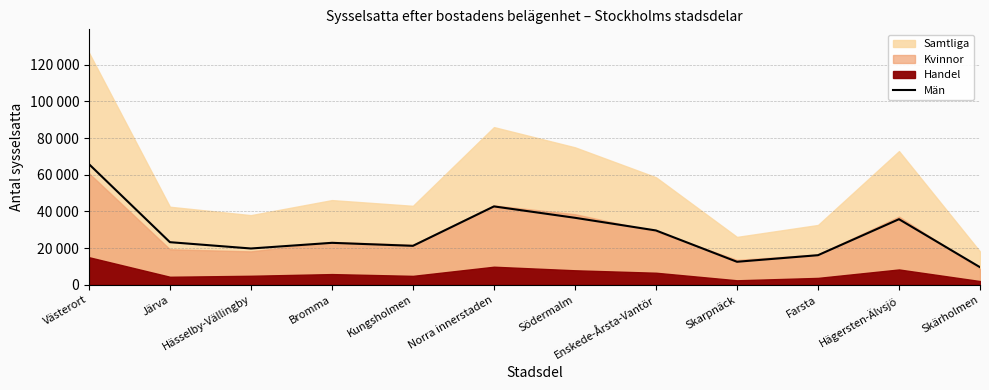

What is the value of the 10th point from the left?

16101